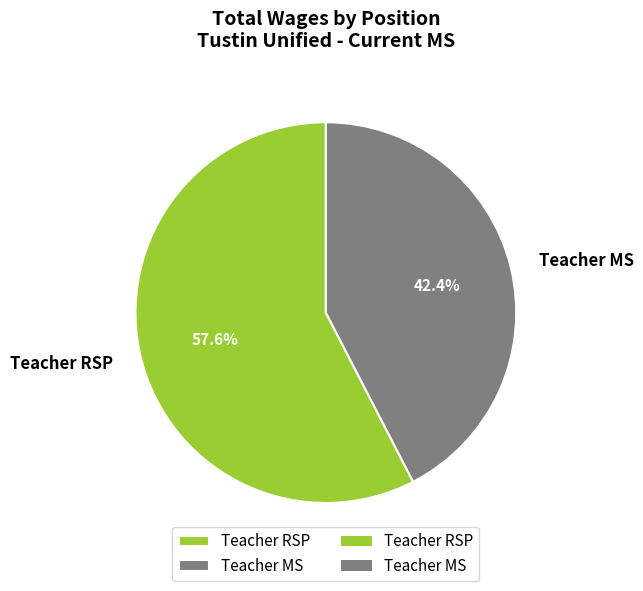

What percentage do Teacher RSP and Teacher MS together represent?

100.0%